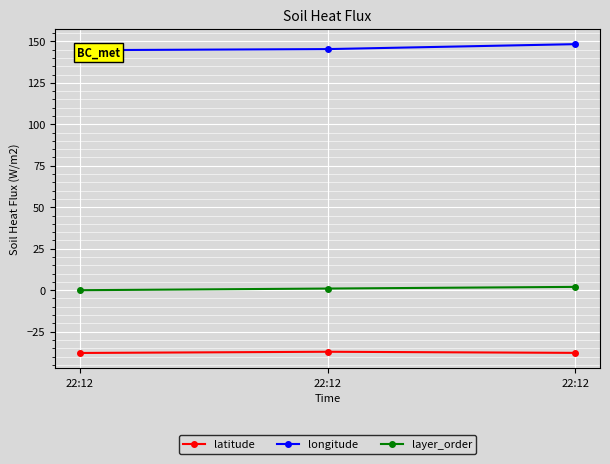

Where is latitude nearest to the value -37?

22:12